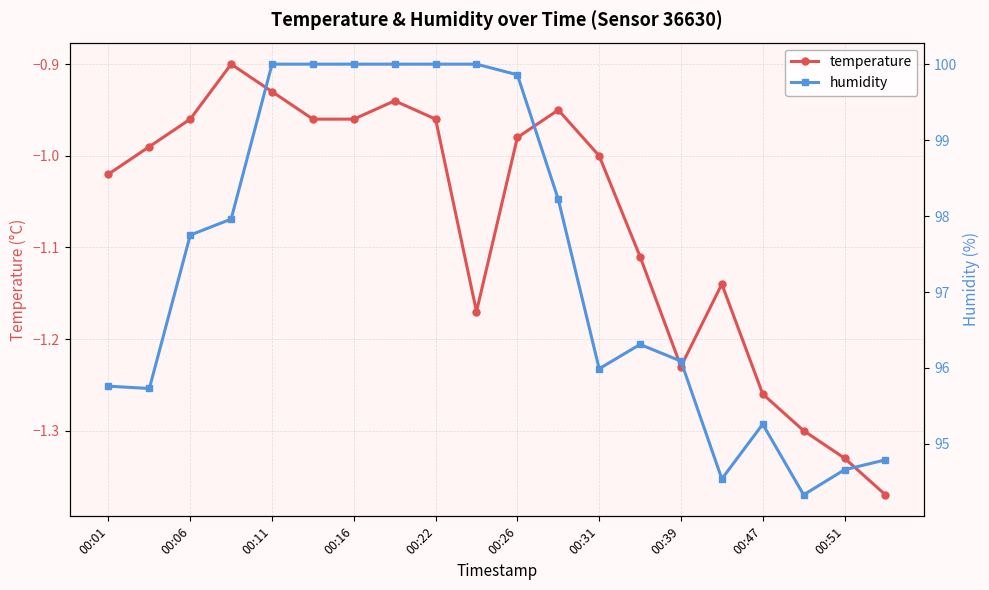

True or false: temperature and humidity intersect in this chart.

False